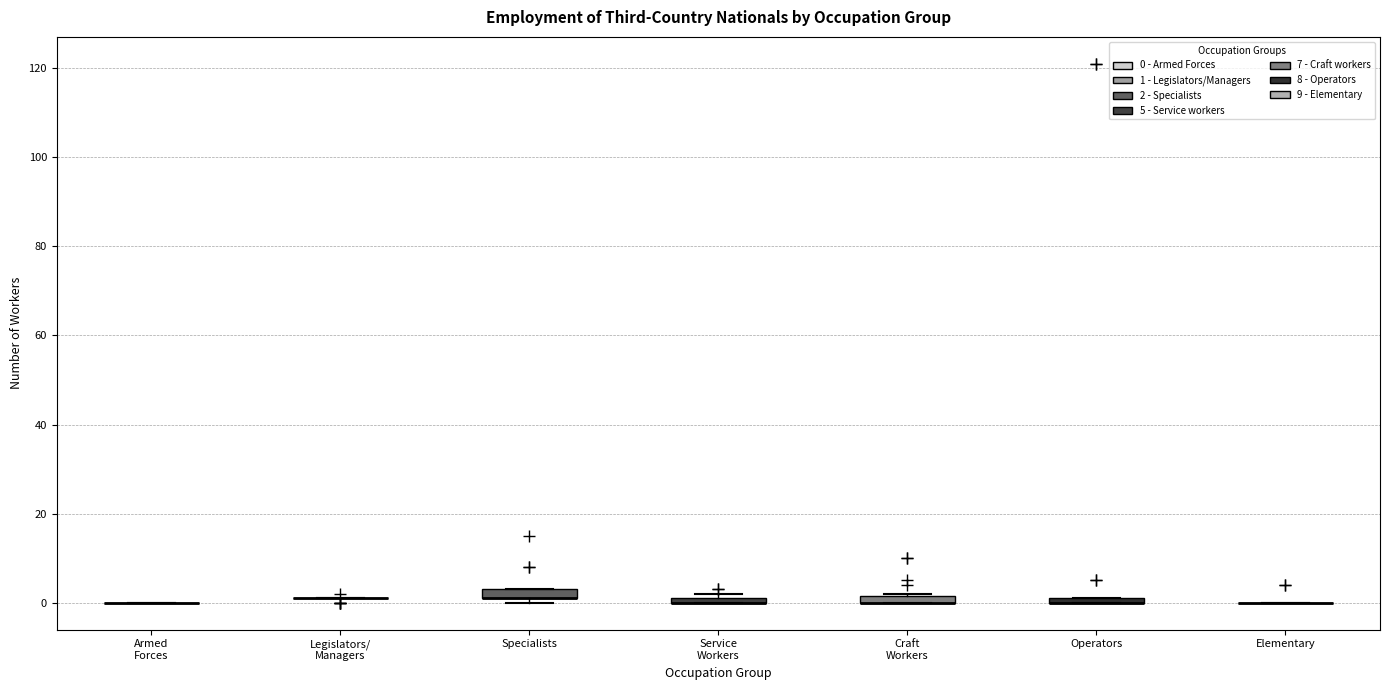

Where is the upper edge of the box for Service Workers on the y-axis? The values are not printed on the chart, so give them approximately, as read against the axis.

2